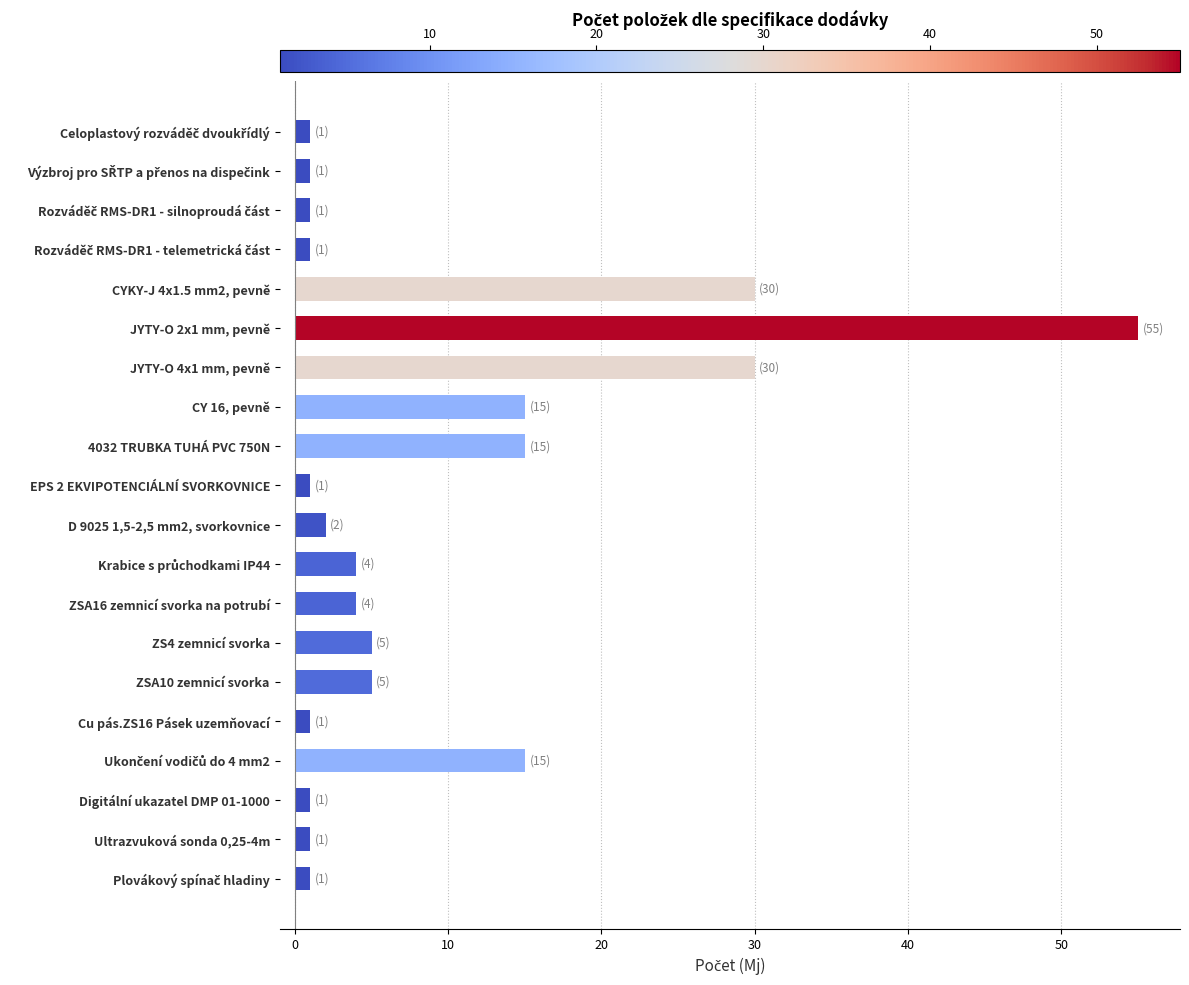

Is it true that the value at 4032 TRUBKA TUHÁ PVC 750N is 15?

True